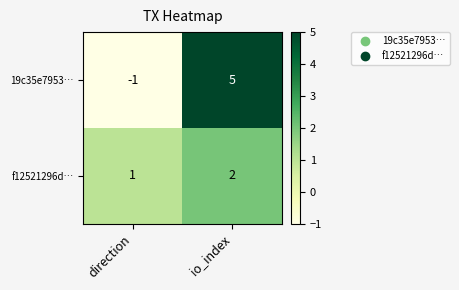

Where is 19c35e7953… nearest to the value 2?

direction